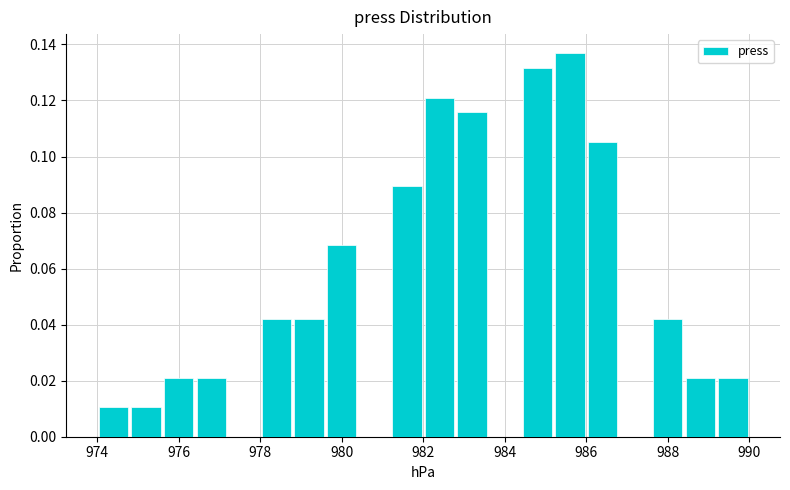

What is the height of the bar covering 978.8 to 979.6 on the x-axis? The values are not printed on the chart, so give them approximately, as read against the axis.

0.042